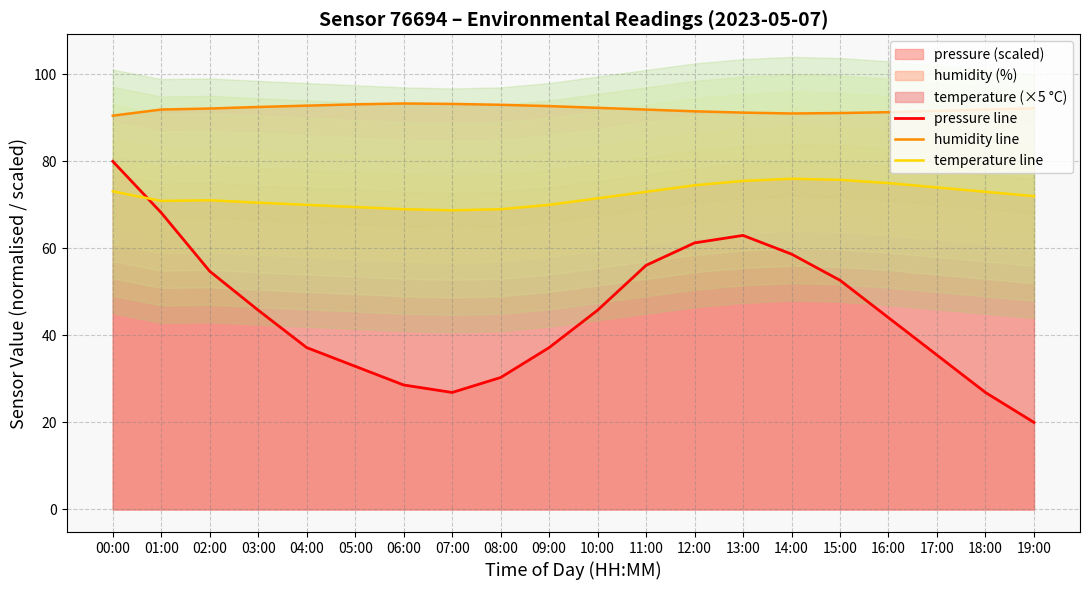

What position from the right is 12:00?

8